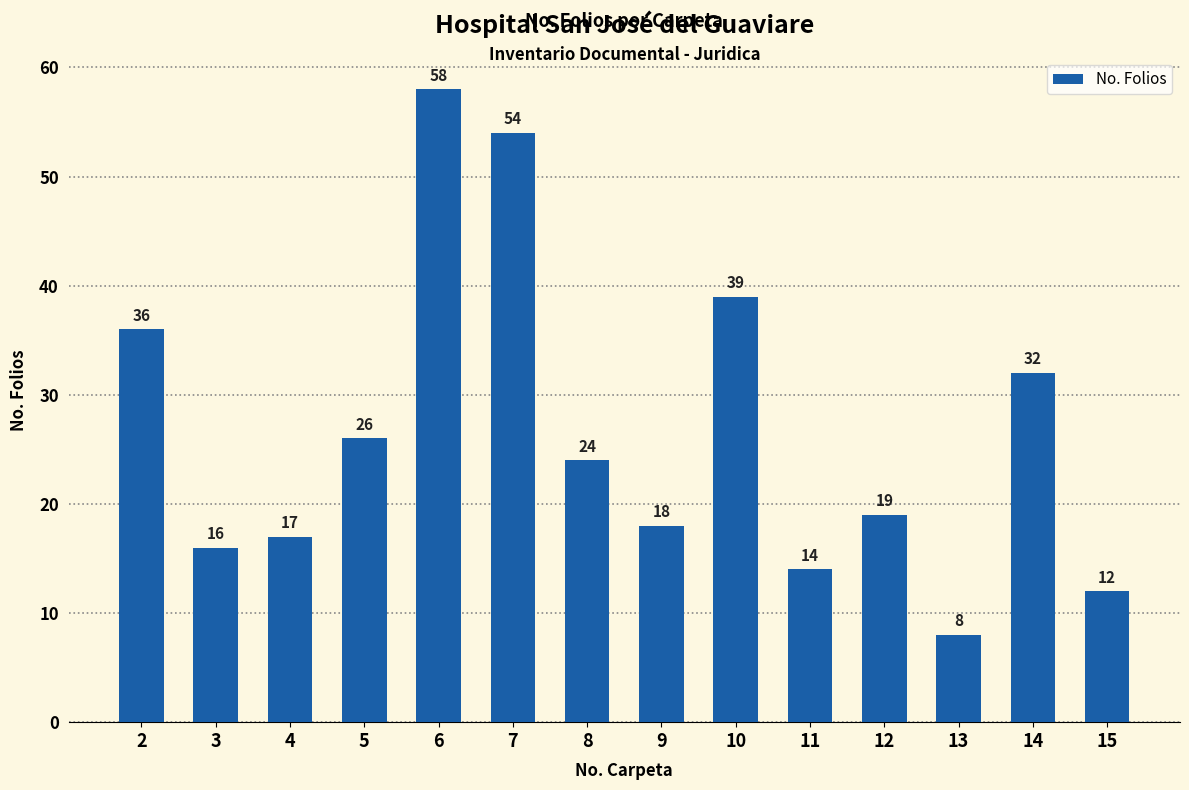

What is the change in value from 4 to 13?

-9